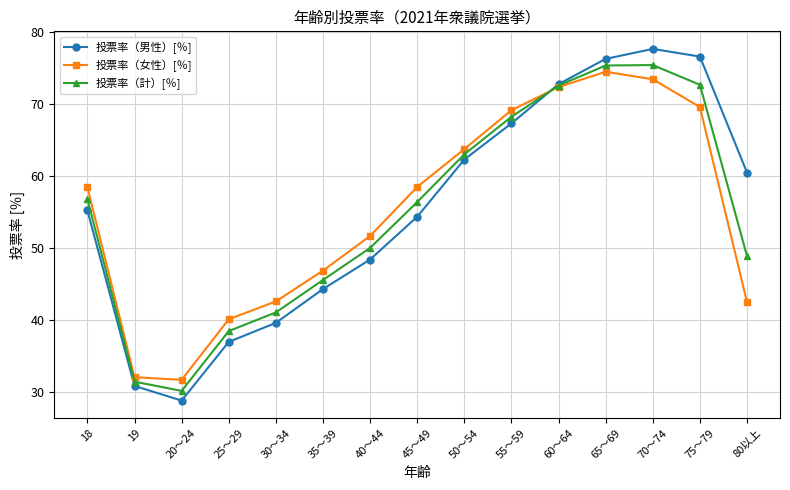

What is the label of the 14th point from the left?

75～79